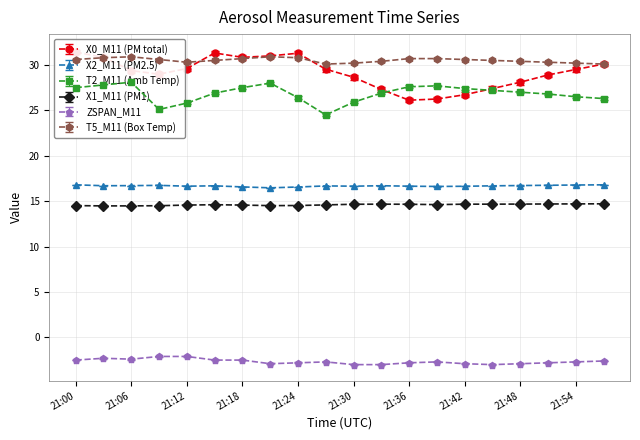

True or false: X1_M11 (PM1) has more than 2 interior local peaks.

False